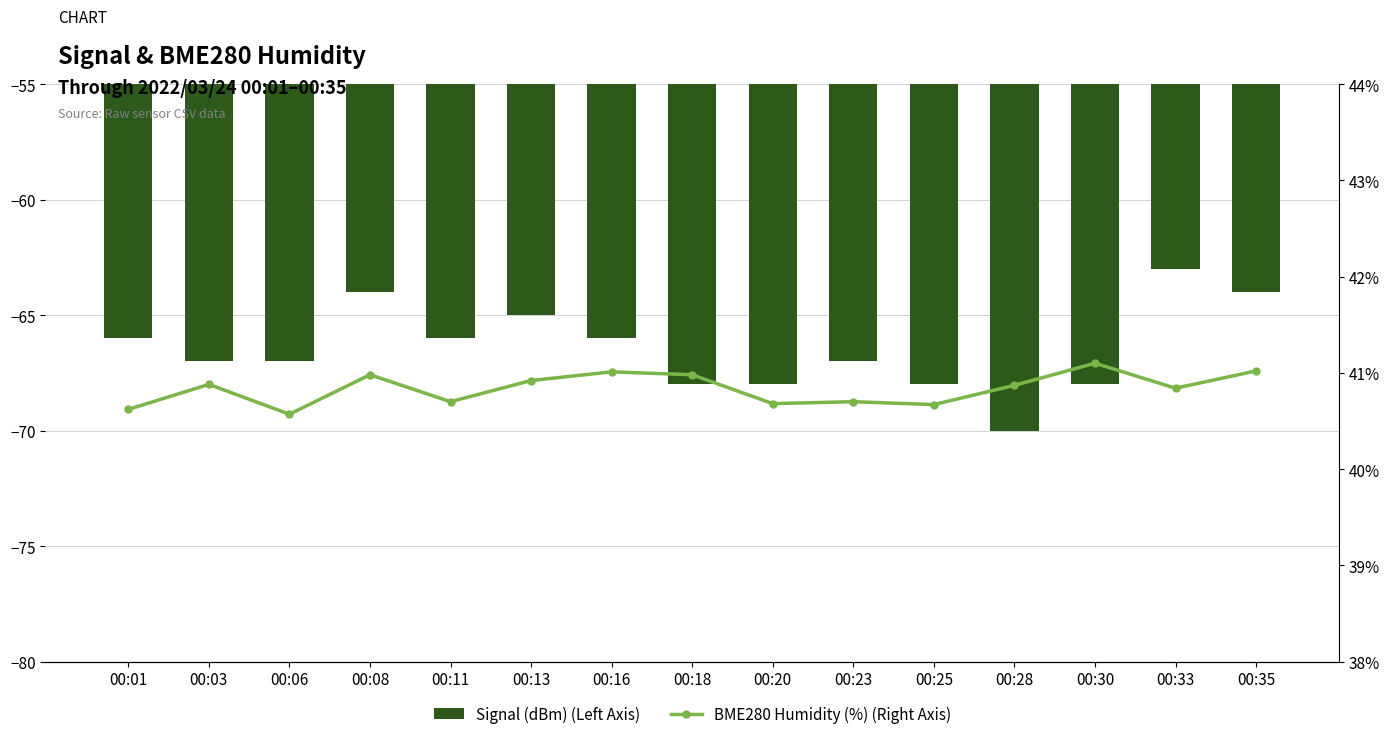

The value of BME280 Humidity (%) (Right Axis) at 00:33 is 10.0. True or false?

False